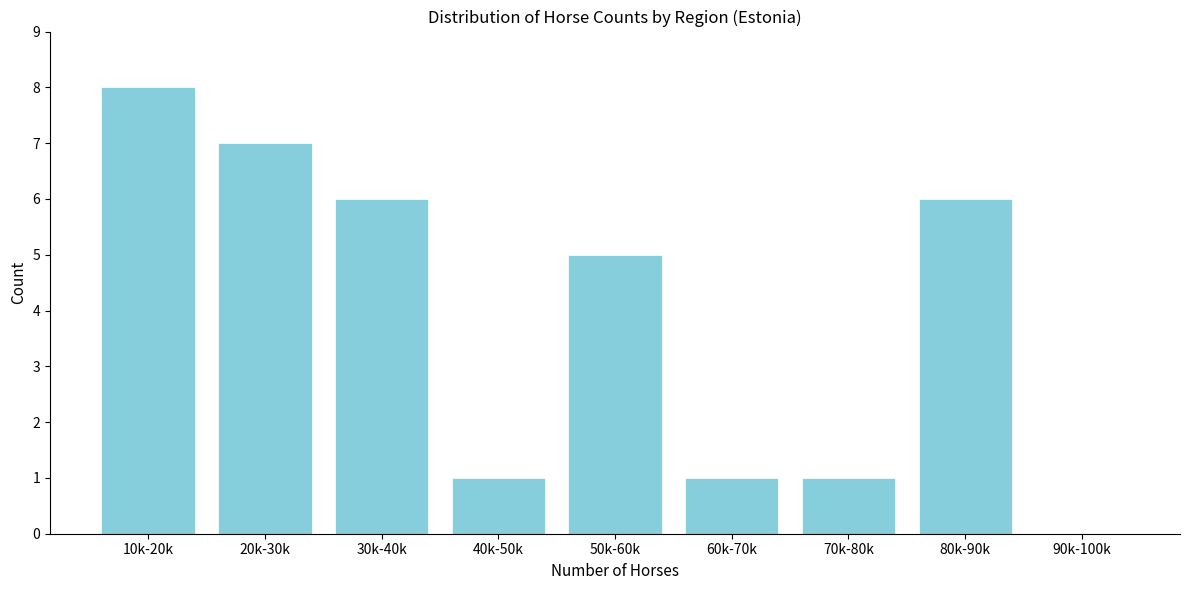

Reading left to right, list all the values displayed in this chart.

10k-20k=8	20k-30k=7	30k-40k=6	40k-50k=1	50k-60k=5	60k-70k=1	70k-80k=1	80k-90k=6	90k-100k=0